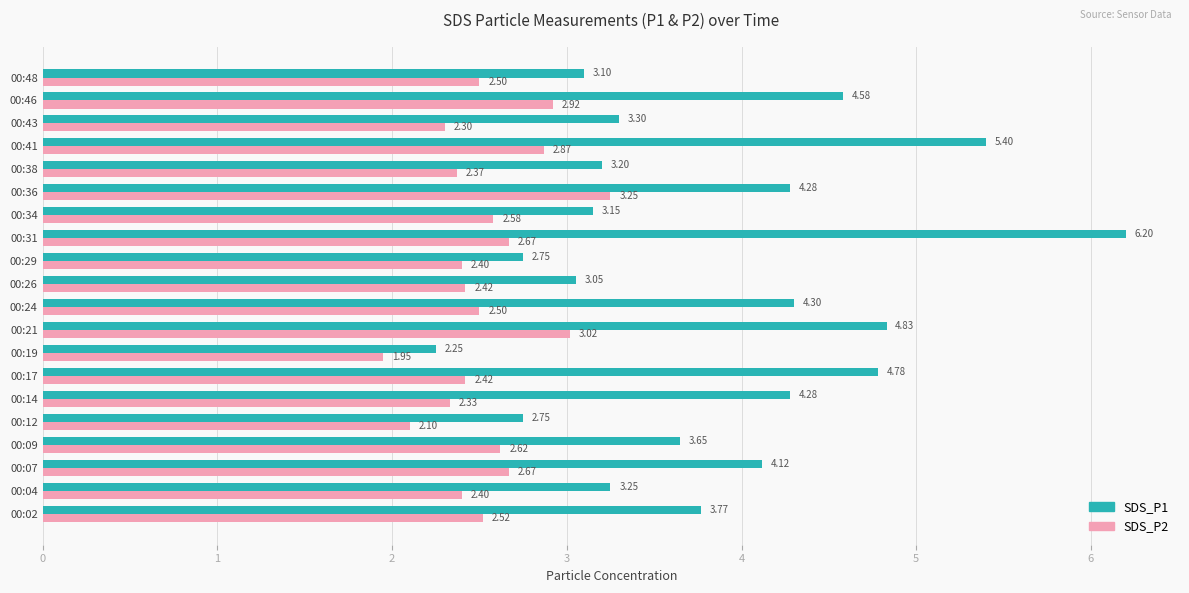

Which category has the lowest value in the SDS_P1 series?

00:19